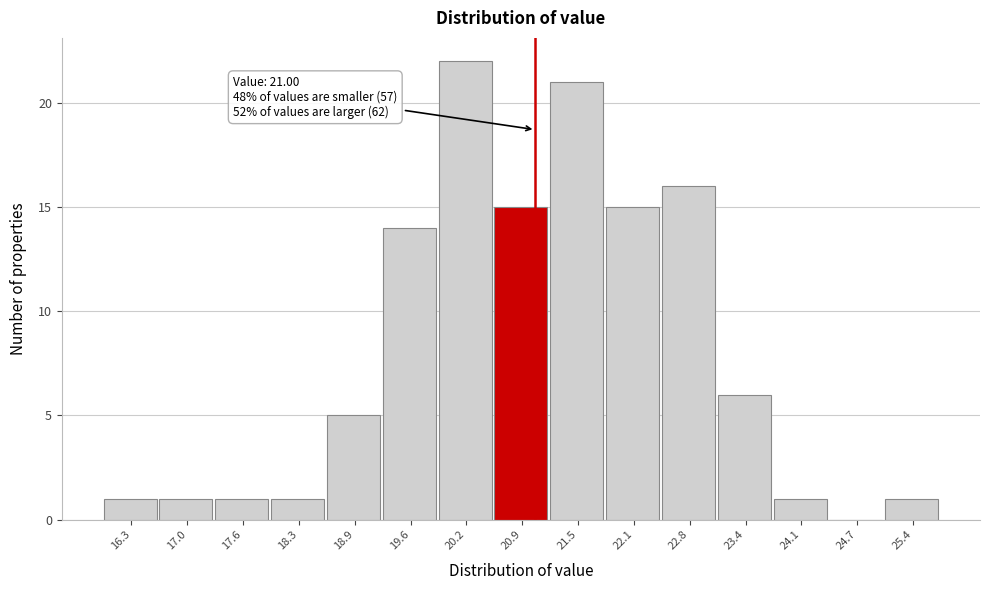

Which range on the x-axis has the tallest bar?

19.9 to 20.5